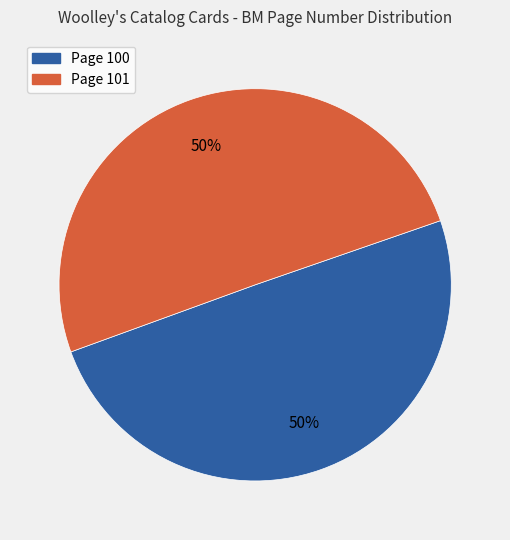

To the nearest percent, what percentage of the pie is Page 100?

50%